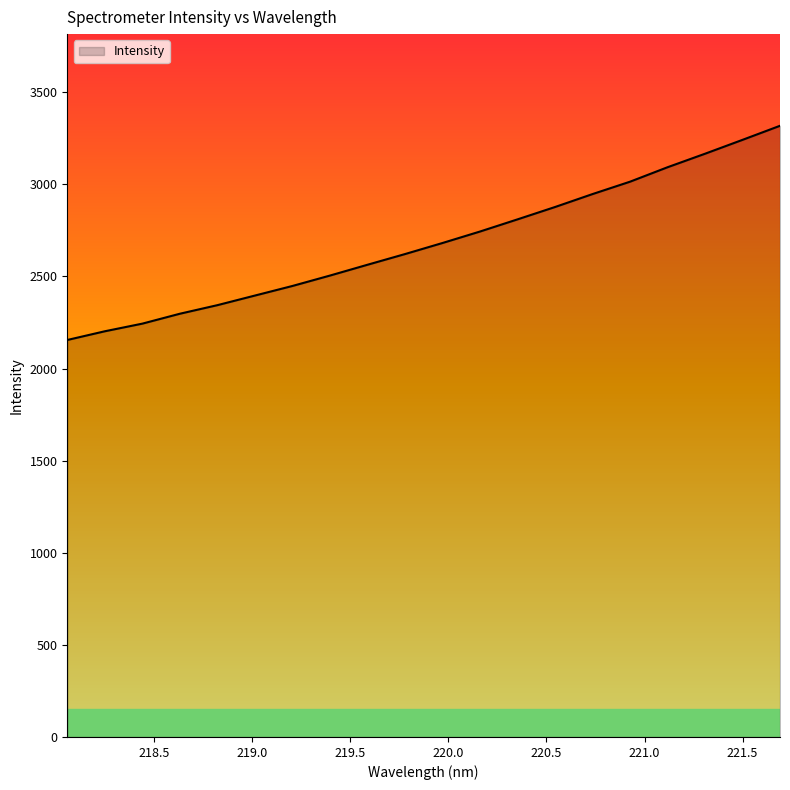

How many values are below 2681?

10